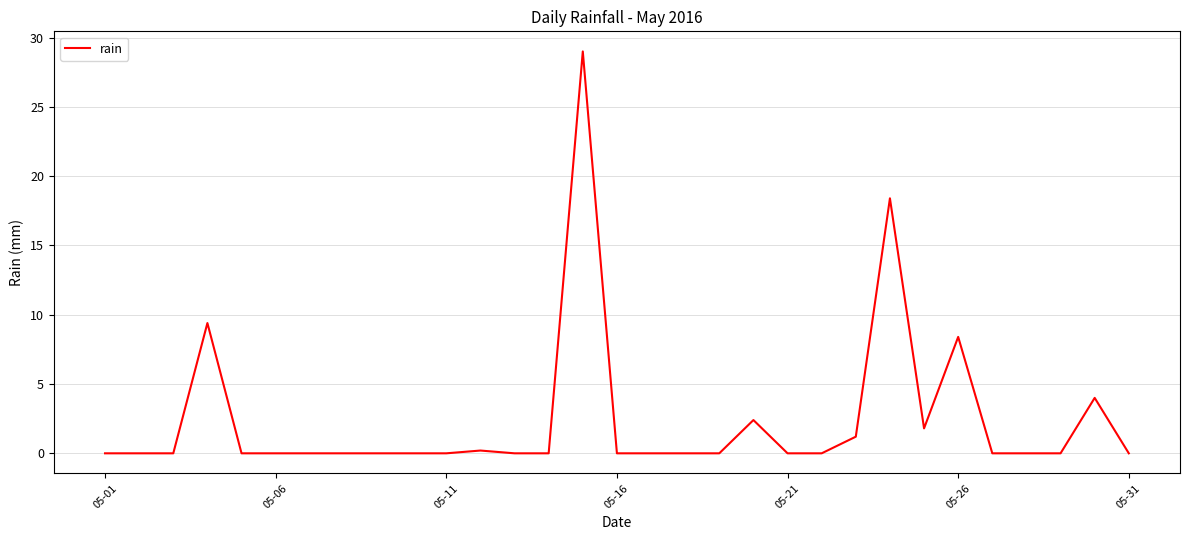

What is the greatest value displayed?

29.0